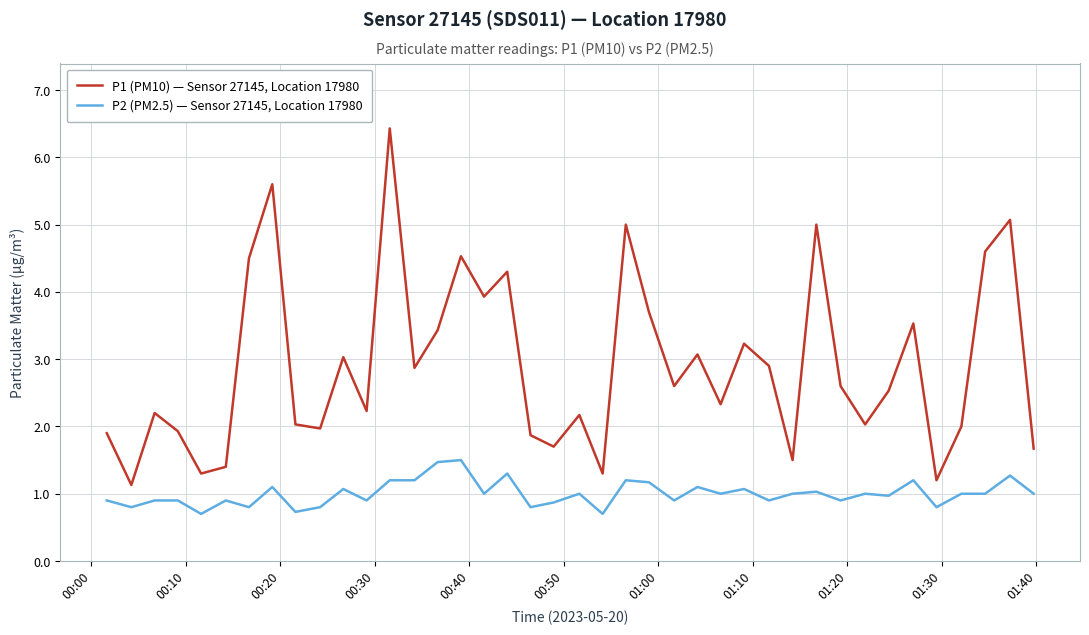

True or false: P2 (PM2.5) — Sensor 27145, Location 17980 and P1 (PM10) — Sensor 27145, Location 17980 cross at least once.

False